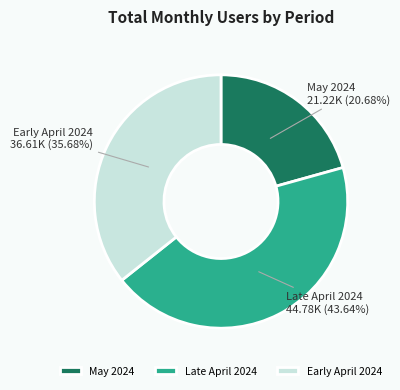

Is the sum of Late April 2024 and Early April 2024 greater than half?

Yes